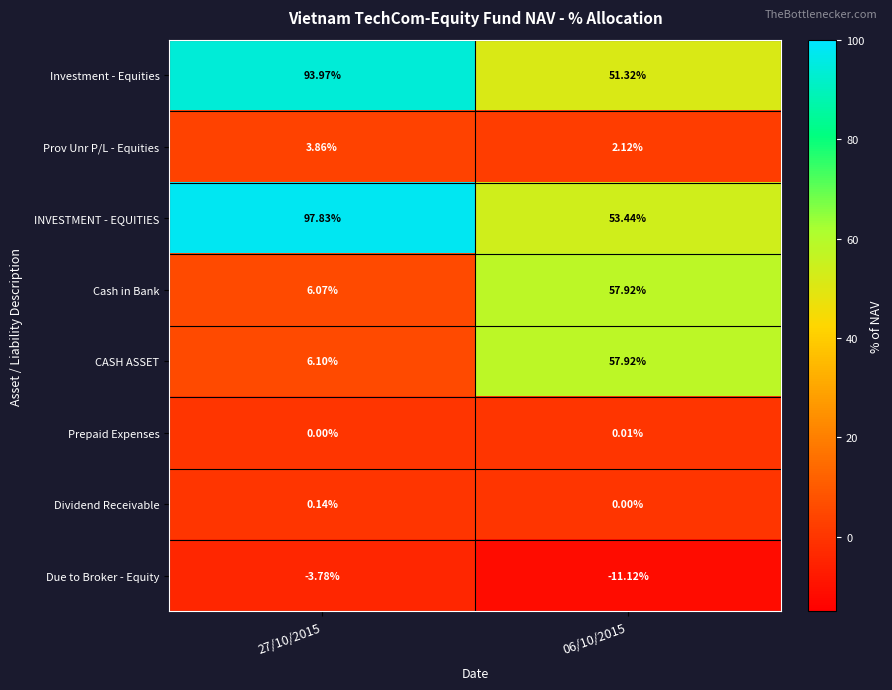

Is the value of Dividend Receivable at 27/10/2015 greater than the value of Investment - Equities at 06/10/2015?

No